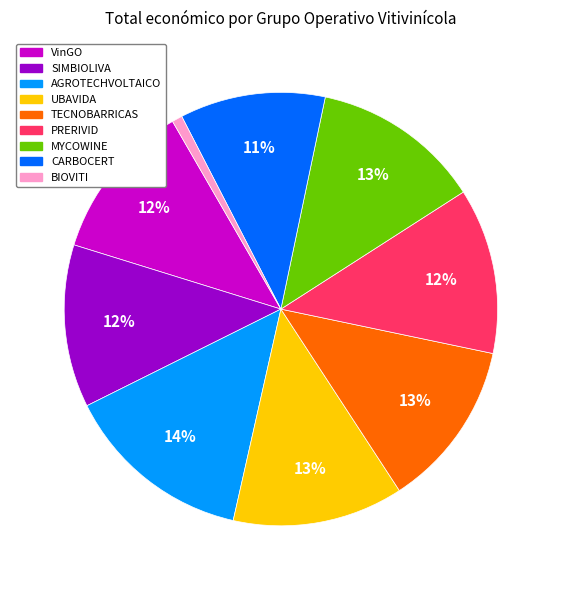

Is there a majority slice in this chart?

No